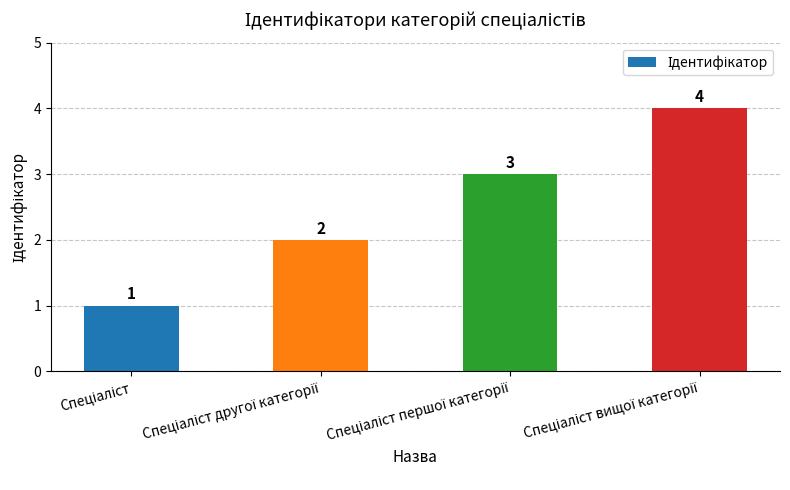

Are the bars grouped side by side (vs. stacked)?

No